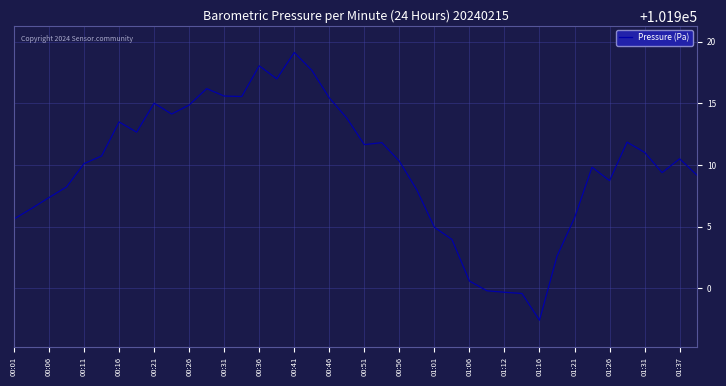

What is the minimum value shown in the chart?

101897.4